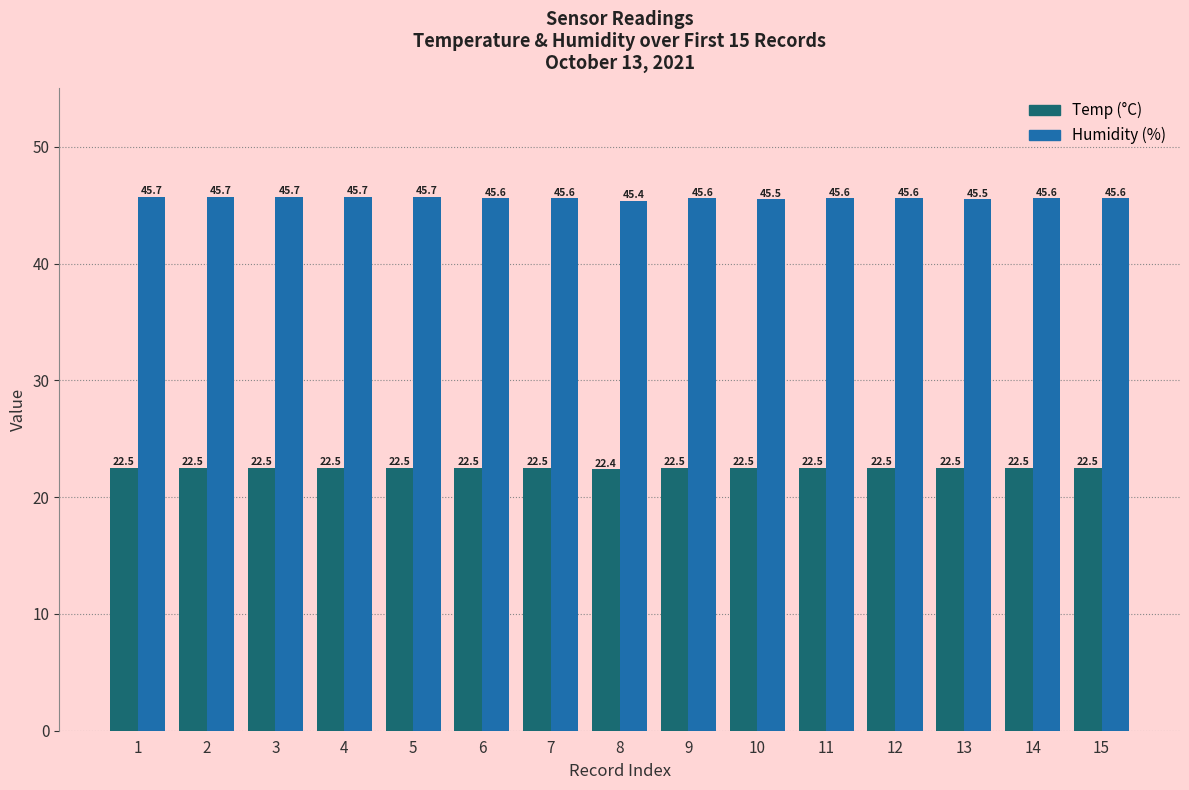

What is the difference between the highest and lowest values at 14?

23.1